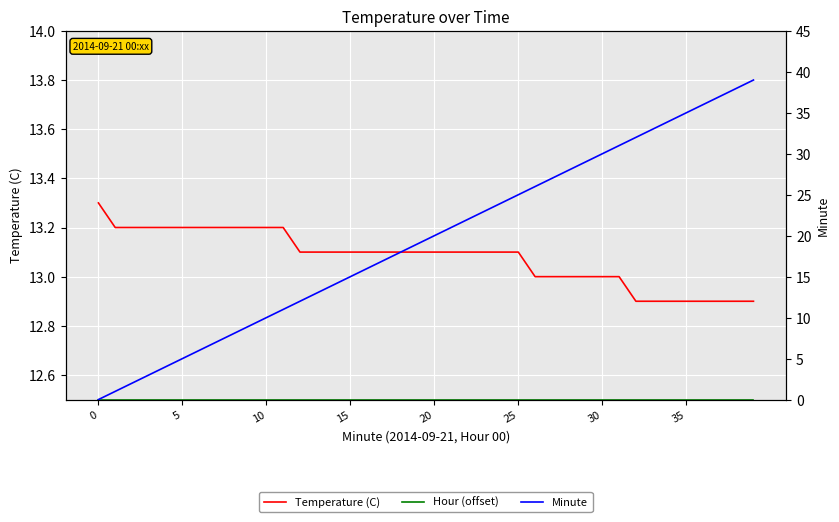

What is the difference between the maximum and second lowest values in the Temperature (C) series?

0.4